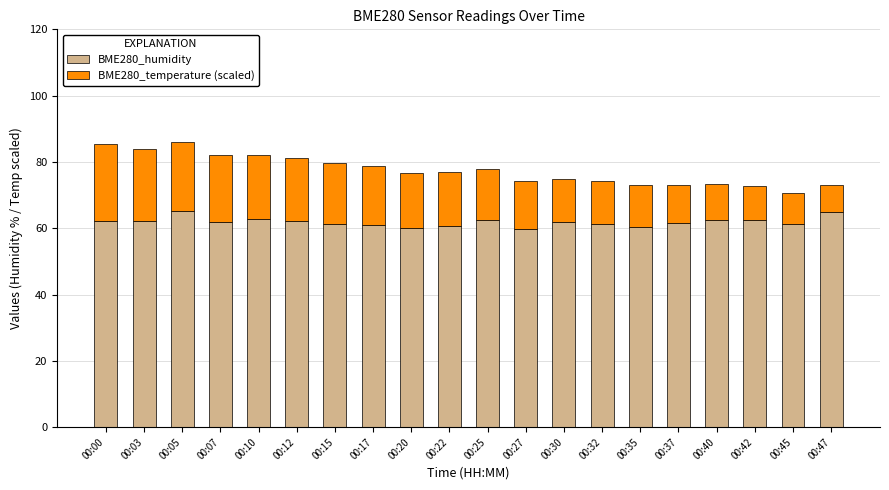

What are all the series names shown in the legend?

BME280_humidity, BME280_temperature (scaled)